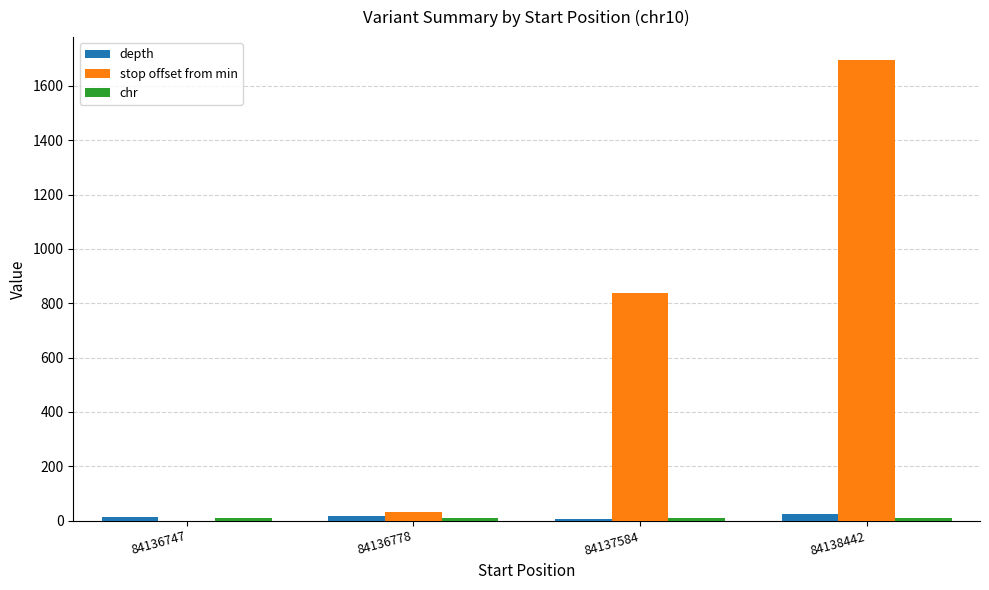

At which category is the sum across all series the highest?

84138442